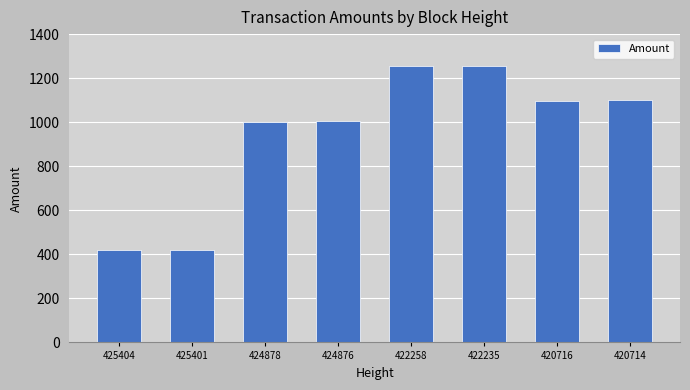

Count the number of data series in this chart.

1